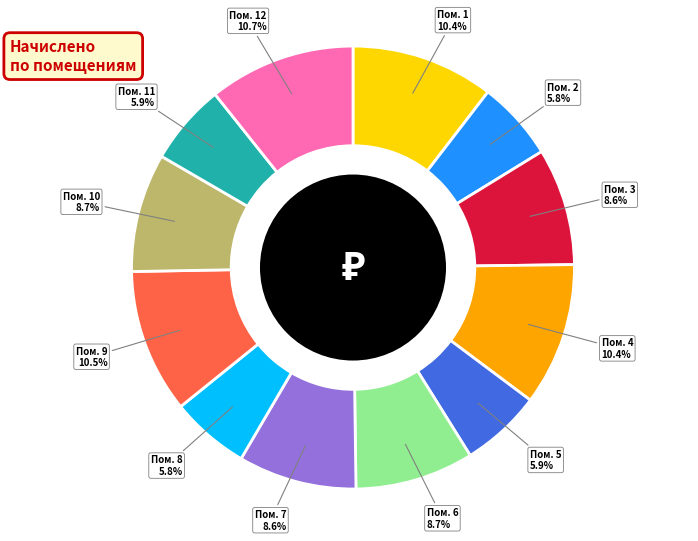

Count the number of slices in the pie.

12